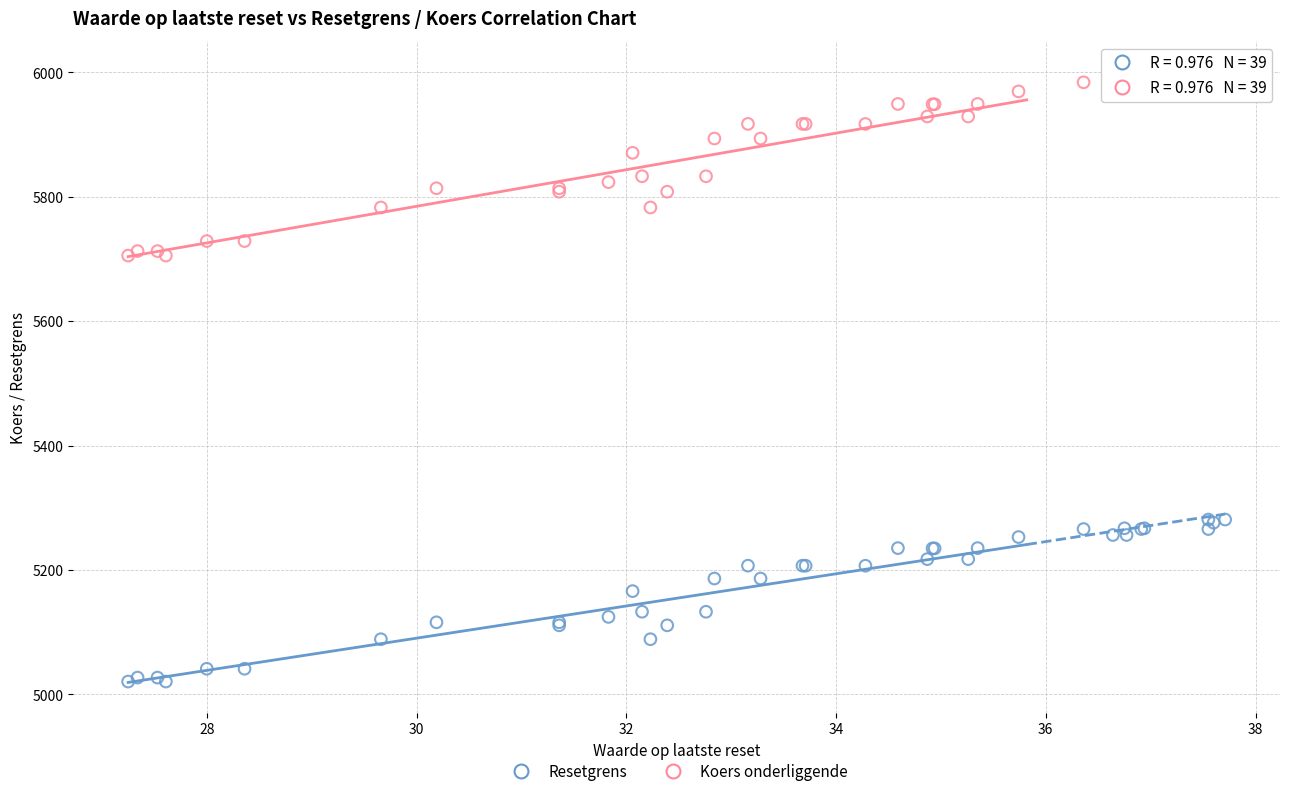

What are all the series names shown in the legend?

Resetgrens, Koers onderliggende